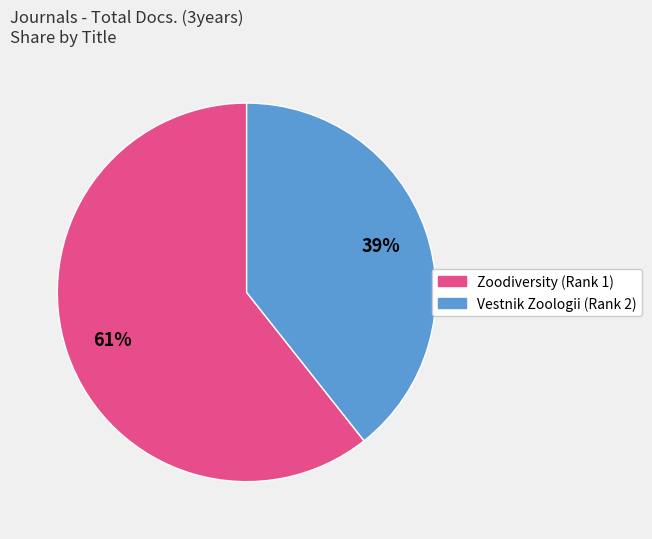

Does any single category account for the majority?

Yes